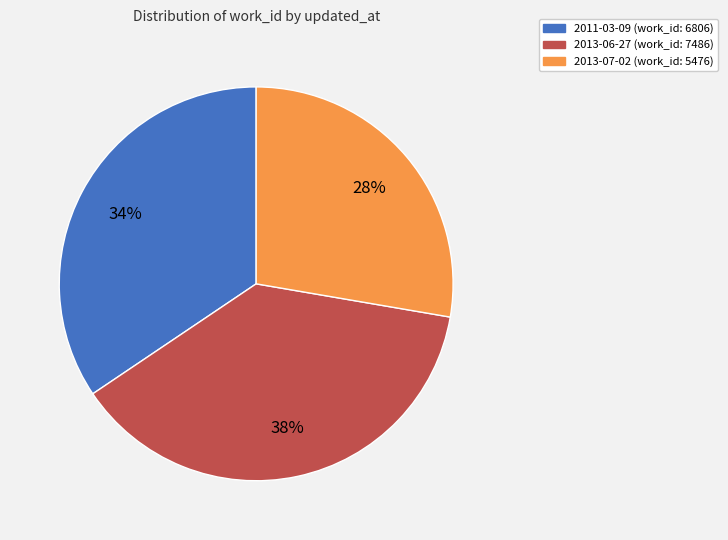

What is the ratio of the value at 2011-03-09 to the value at 2013-06-27?

0.9